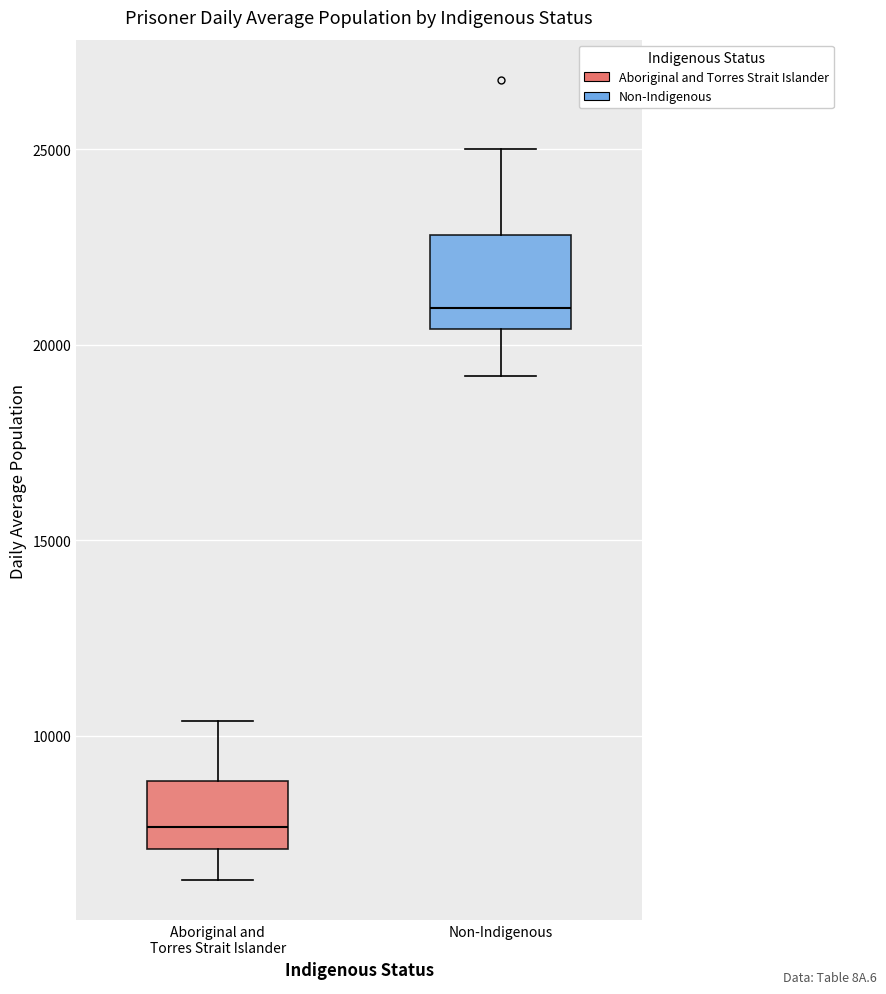

Reading left to right, read every box against the y-axis: the position of its median line, the range the box covers, and the ends of its whiskers. The values are not printed on the chart, so give them approximately, as read against the axis.

Aboriginal and Torres Strait Islander: median 7500, box 7000 to 9000, whiskers 6500 to 10500
Non-Indigenous: median 21000, box 20500 to 23000, whiskers 19000 to 25000